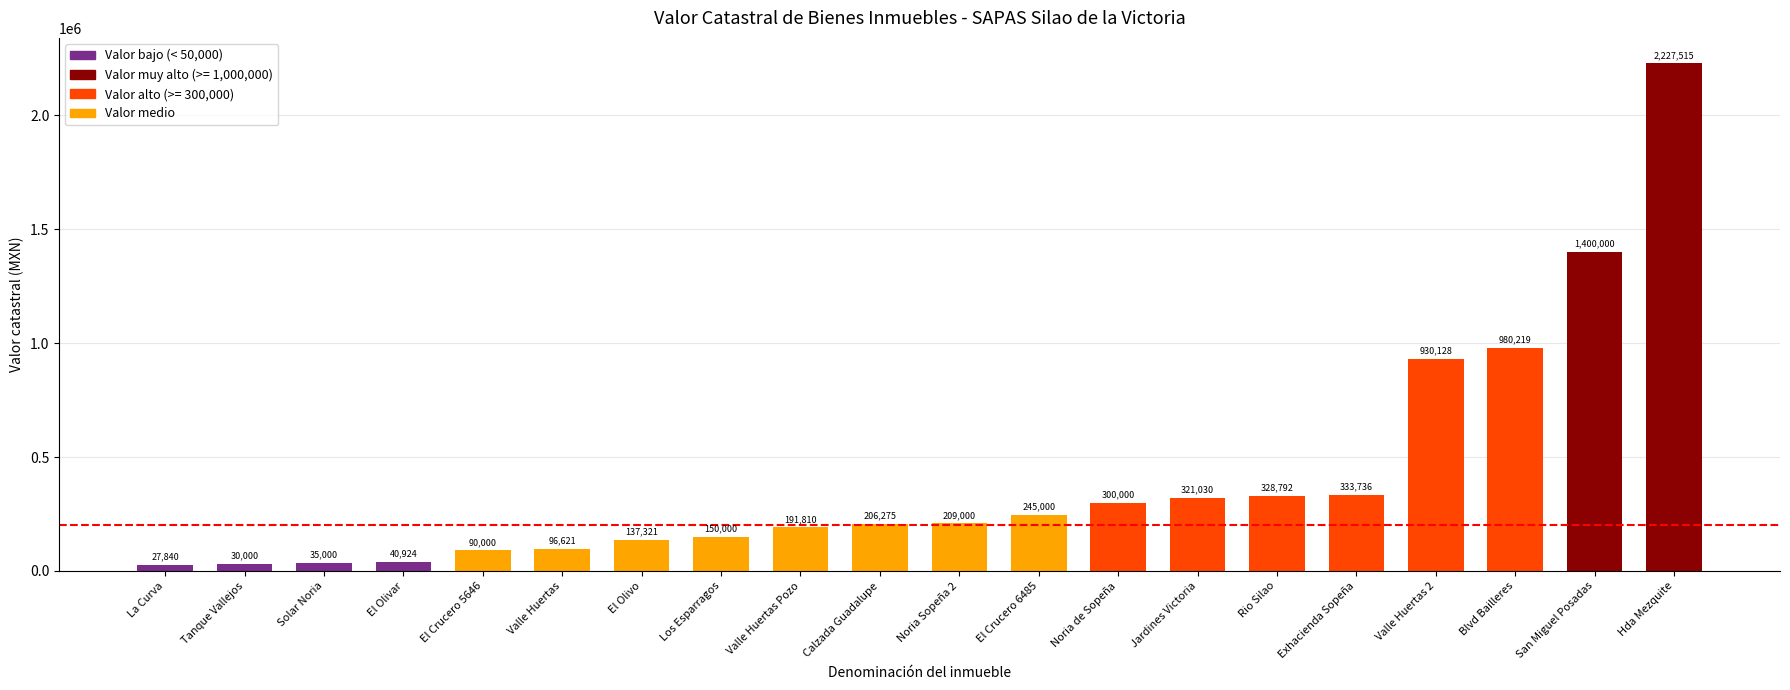

What is the difference between the second highest and minimum values?

1372160.0